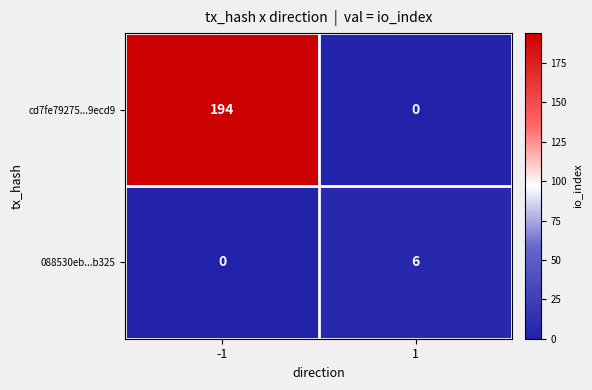

Which series has the widest spread of values?

cd7fe79275...9ecd9